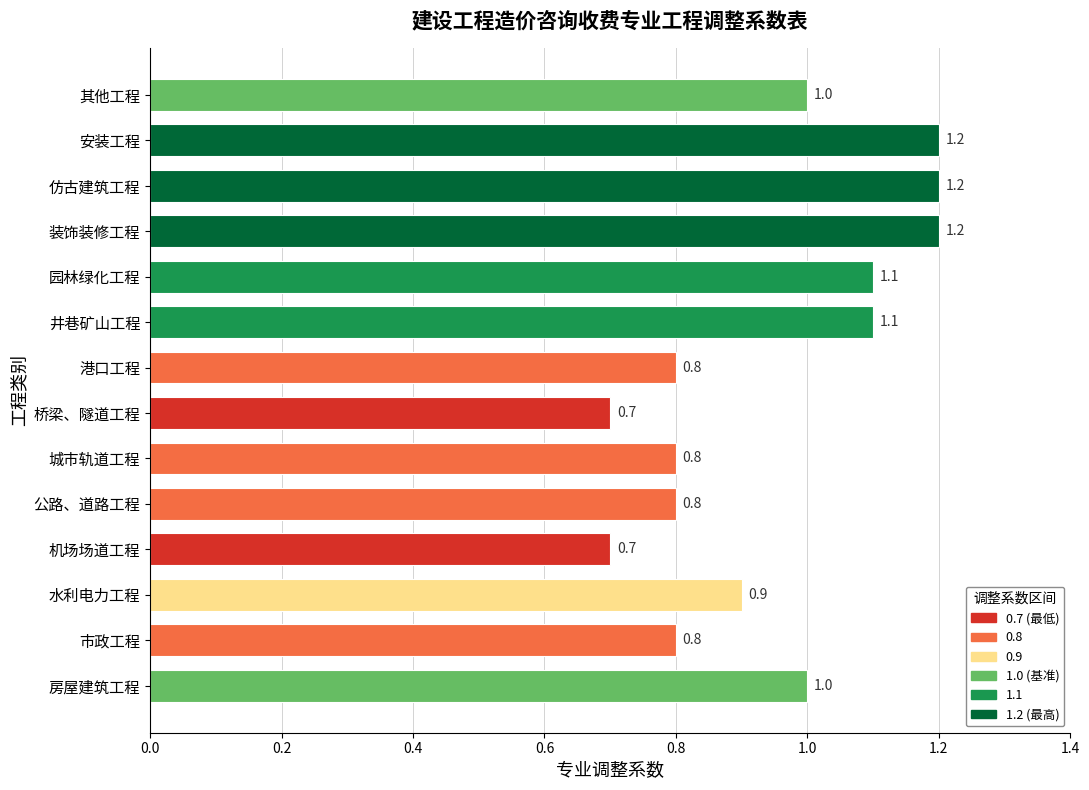

Which has a higher value, 井巷矿山工程 or 水利电力工程?

井巷矿山工程